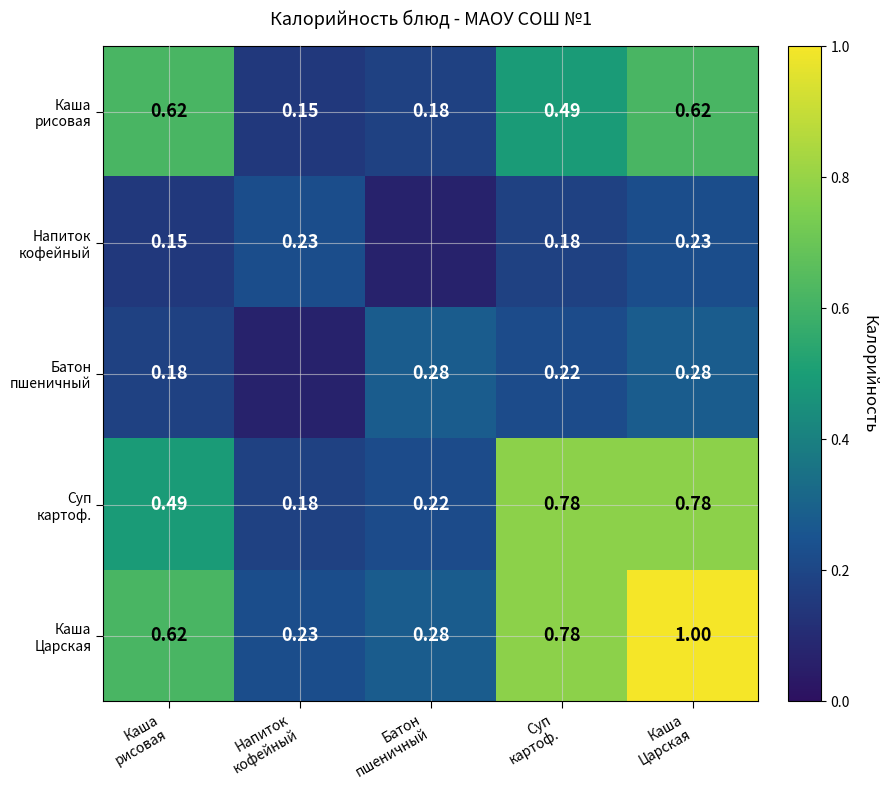

Which series has the largest total across all categories?

Каша Царская